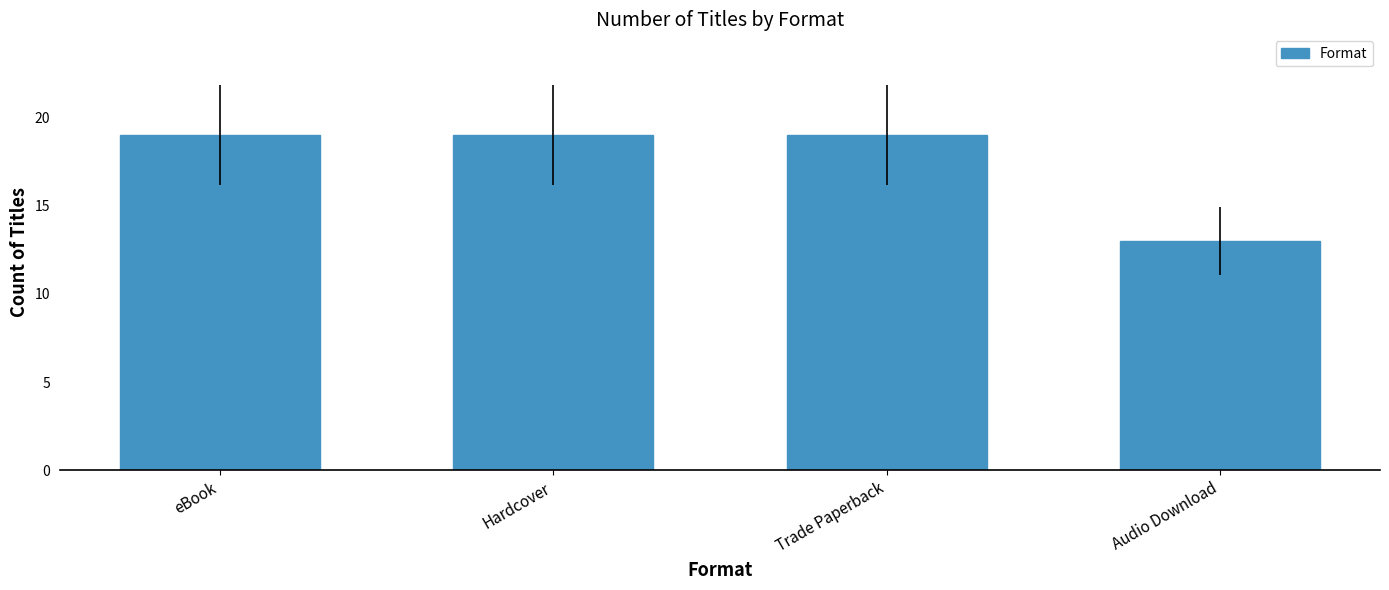

What is the ratio of the value at Trade Paperback to the value at Audio Download?

1.5